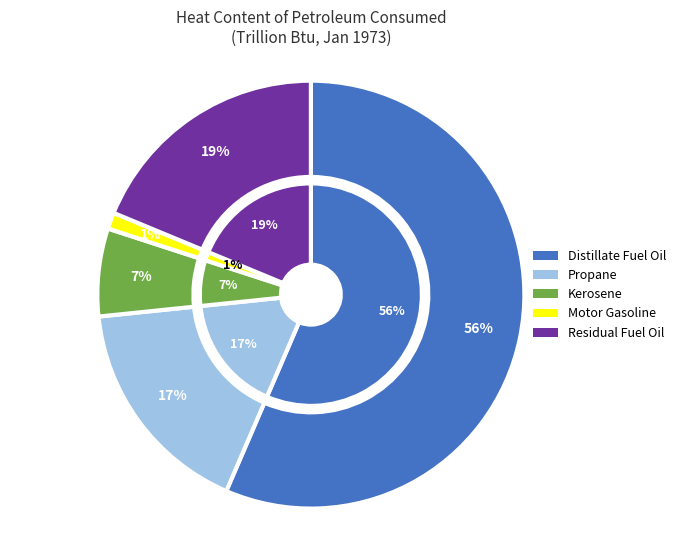

Rank the categories by value from highest to lowest.

Distillate Fuel Oil, Residual Fuel Oil, Propane, Kerosene, Motor Gasoline